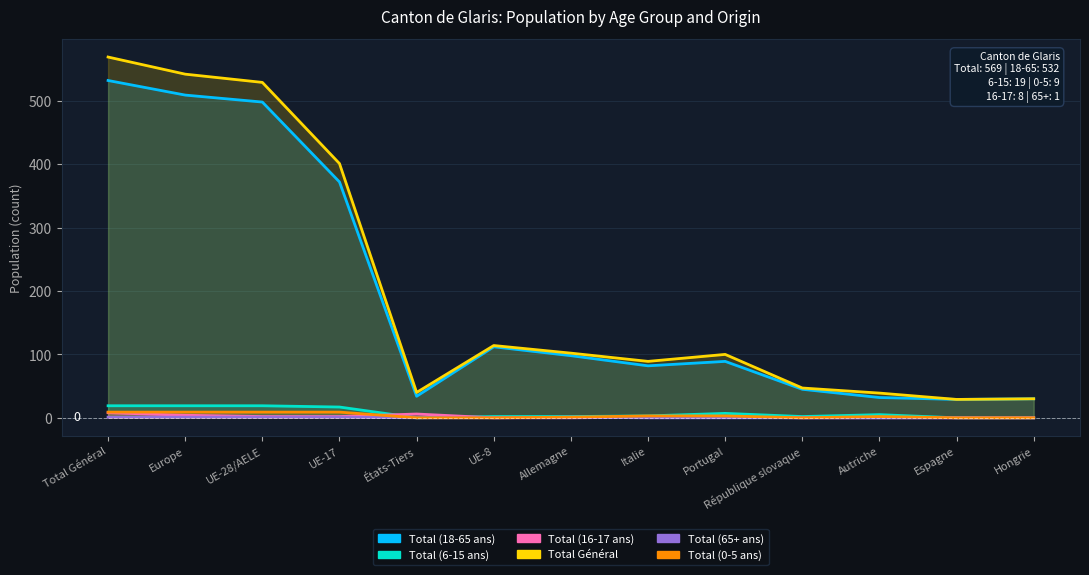

What is the value of the Total (6-15 ans) point at the 4th from the left?

17